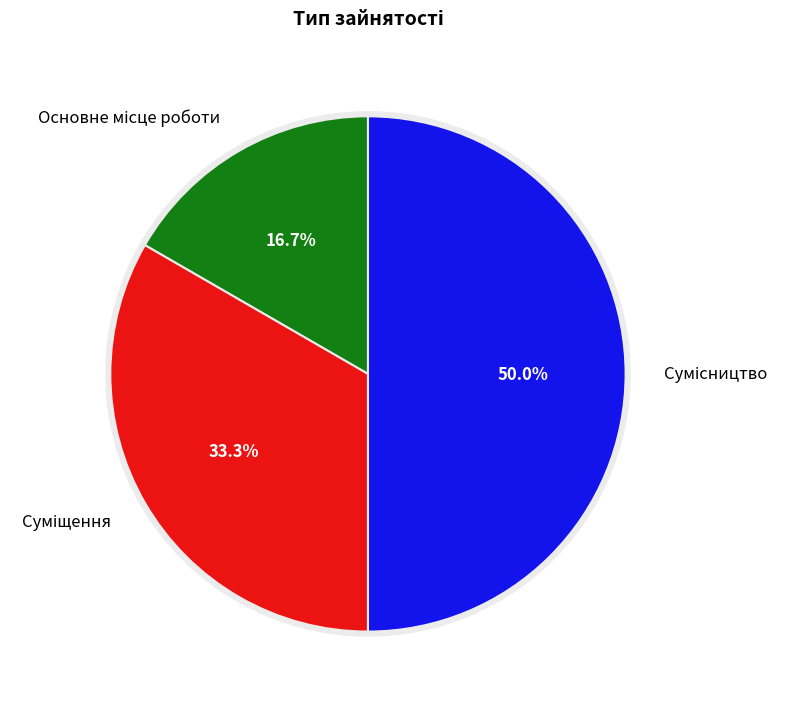

Which slice is the smallest?

Основне місце роботи